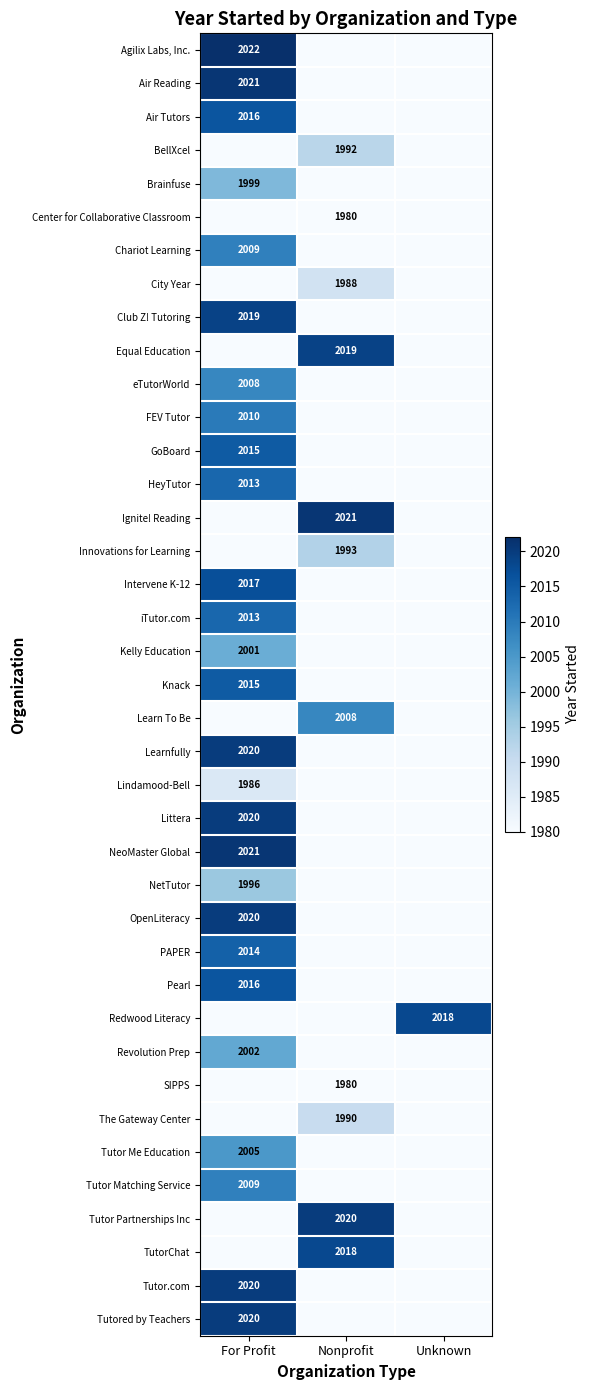

Is it true that Air Reading equals 2021 at For Profit?

True